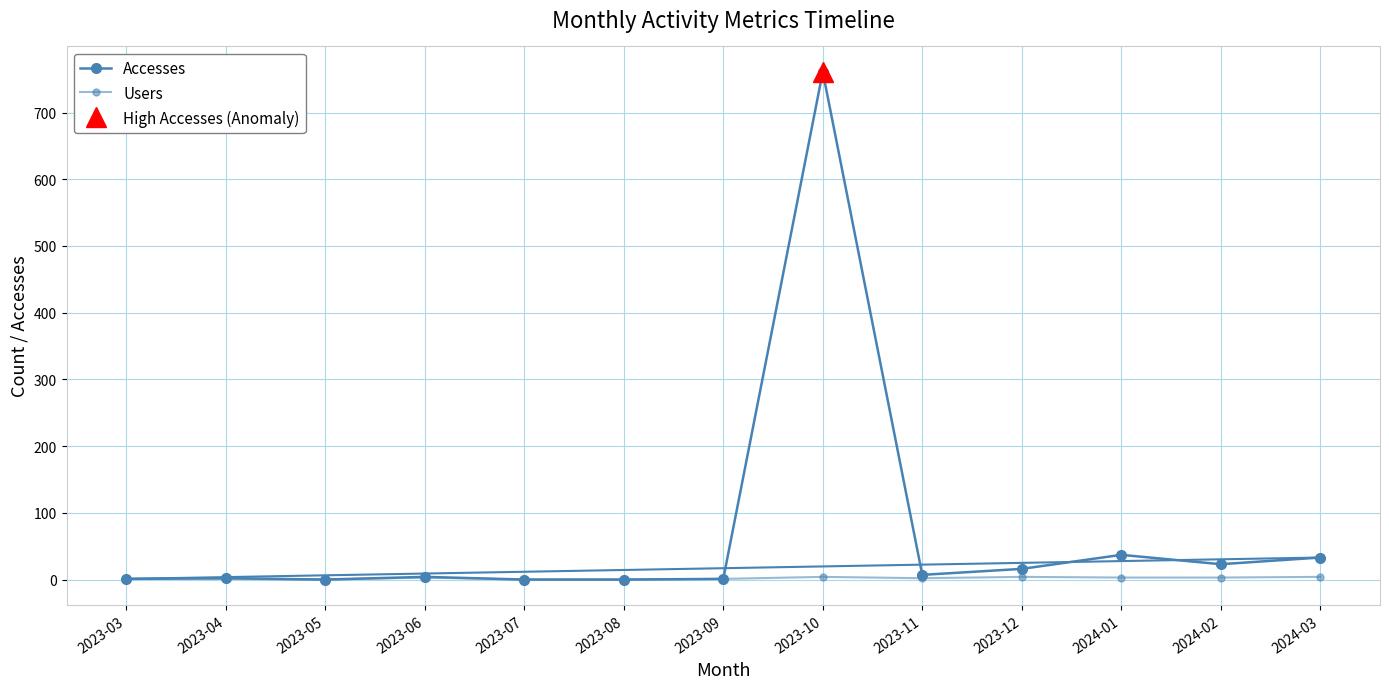

What is the difference between the Accesses values at 2024-01 and 2023-11?

30